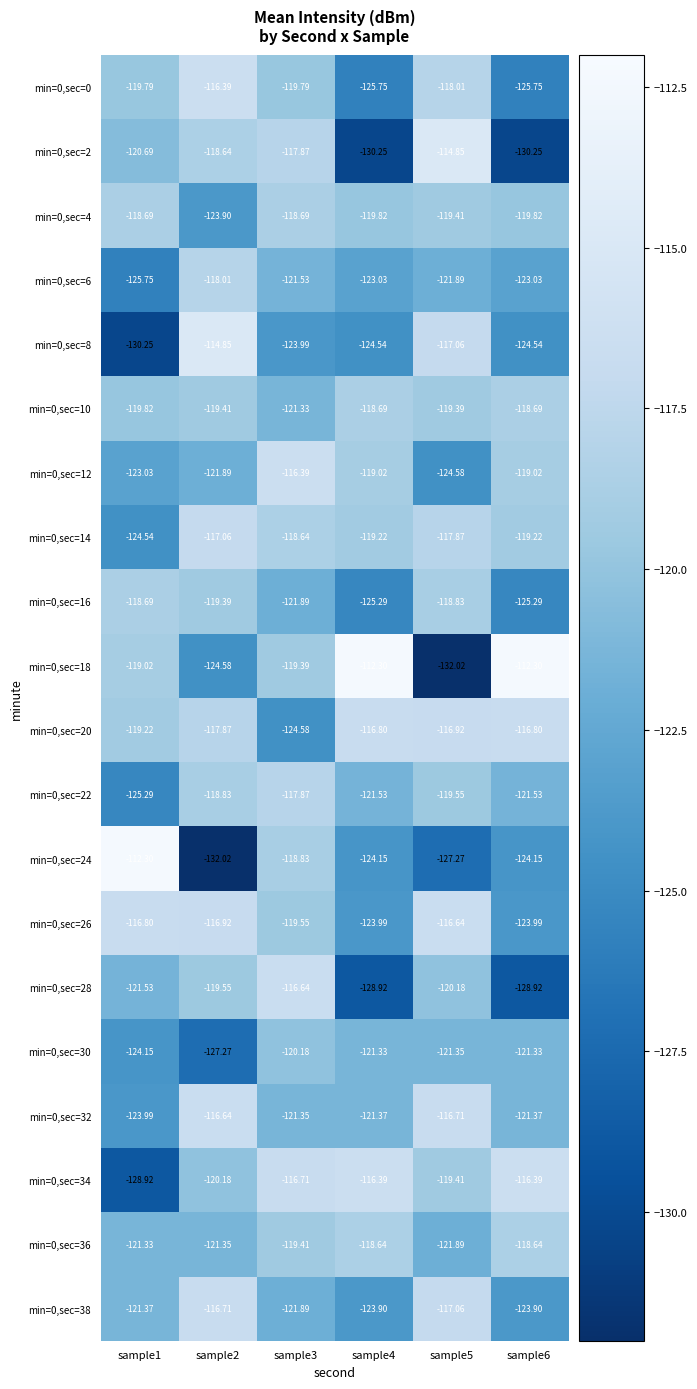

Which series has the largest total across all categories?

min=0,sec=20